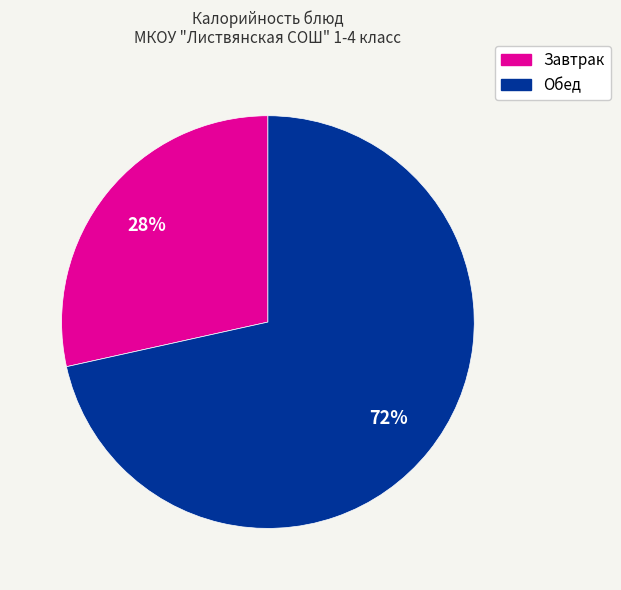

To the nearest percent, what is the average slice percentage?

50%